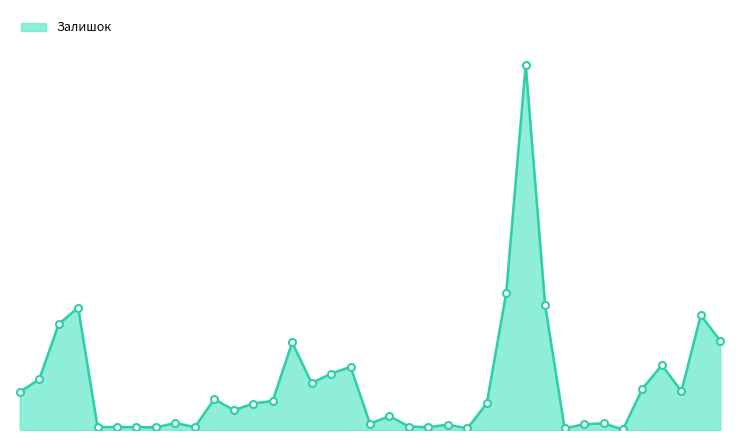

List the labels in order of value, largest first.

239732130, 239772129, 239732129, 239732179, 252681891, 239732195, 252671900, 276092103, 252681899, 276092106, 276092109, 239772179, 276092035, 252681900, 252681895, 239772195, 276092108, 276092104, 239772130, 276092105, 276092107, 280941856, 239682195, 273001960, 280941901, 239682129, 274992152, 280941824, 285112220, 285112217, 285111961, 239682179, 280941739, 285111912, 239682130, 274992132, 273001939